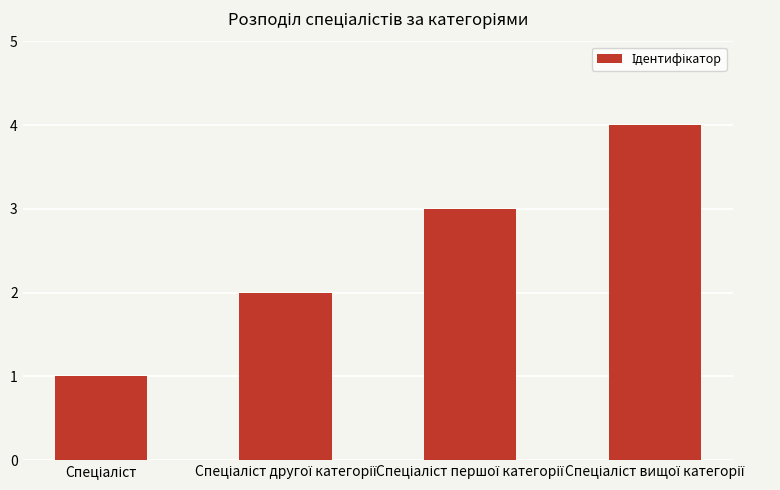

Reading right to left, what are all the values shown in this chart?

4	3	2	1